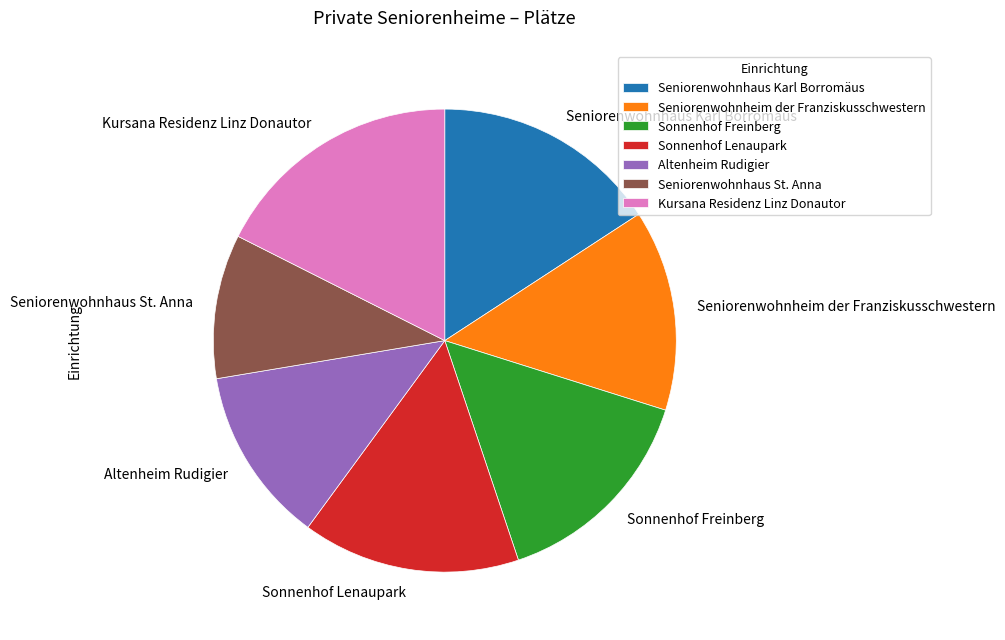

What is the ratio of the value at Seniorenwohnhaus St. Anna to the value at Kursana Residenz Linz Donautor?

0.6